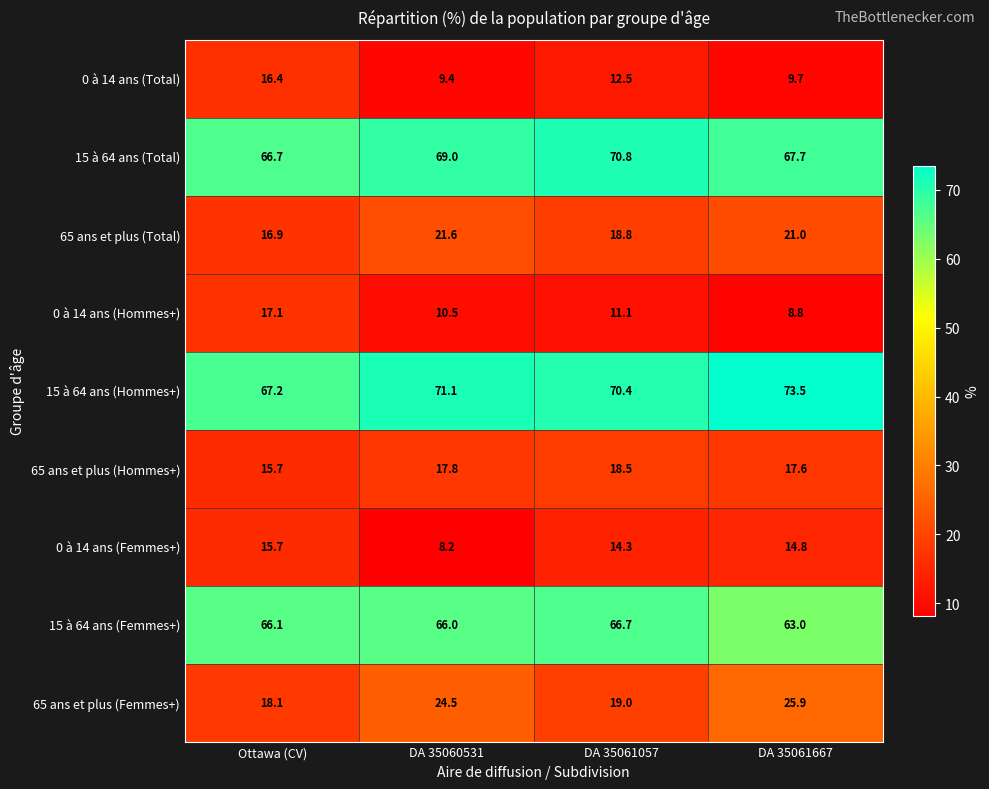

Rank the categories by 65 ans et plus (Total) value from lowest to highest.

Ottawa (CV), DA 35061057, DA 35061667, DA 35060531